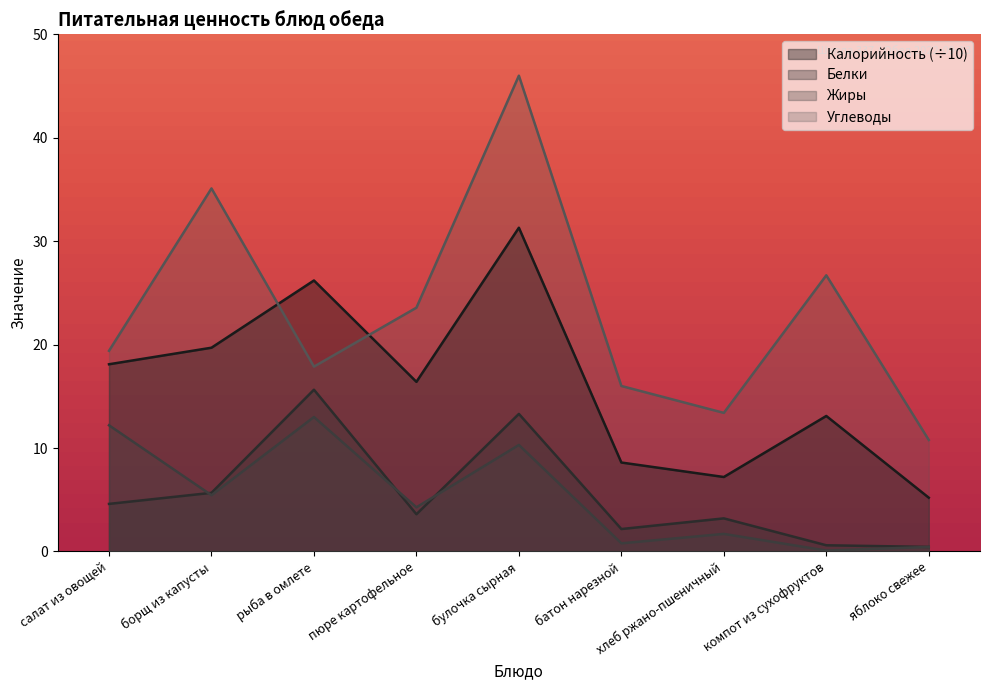

What is the difference between the second highest and minimum values in the Углеводы series?

24.3